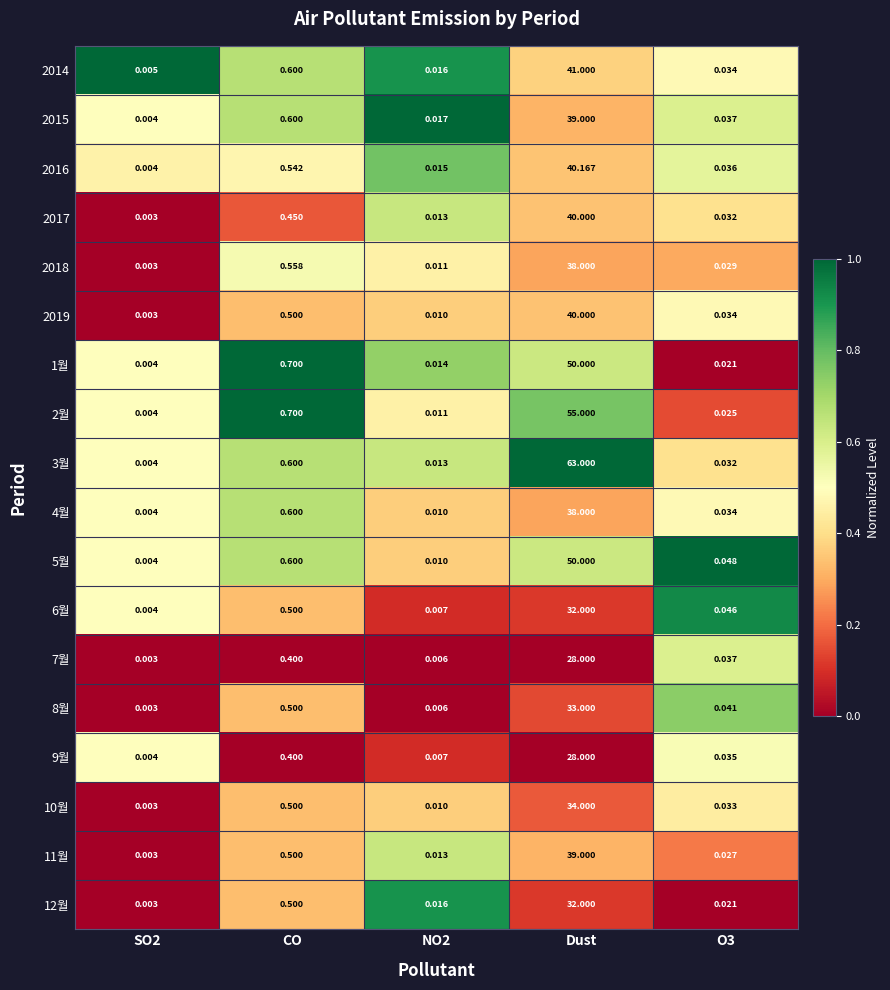

At which category is the sum across all series the highest?

Dust